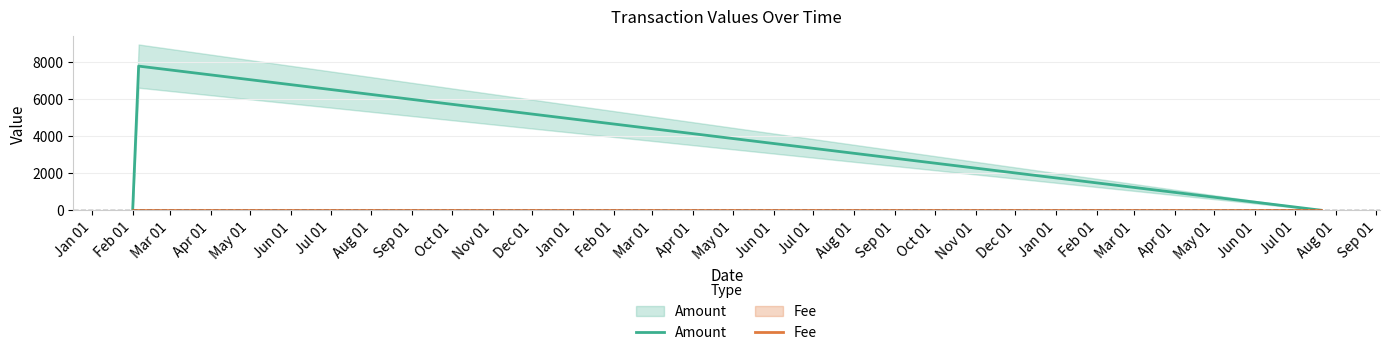

The value of Fee at 2017-07-20 15:11:20 is 1. True or false?

True